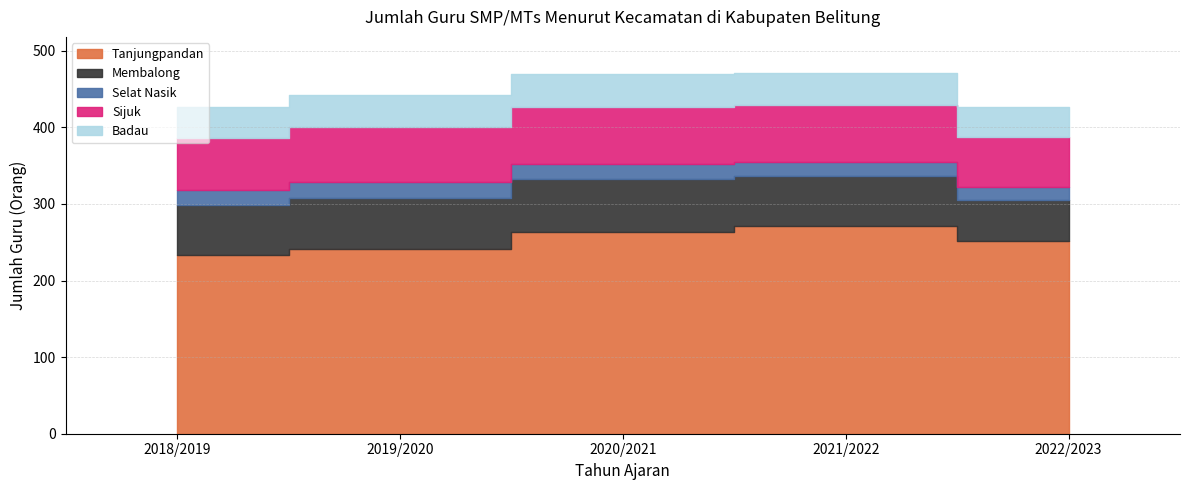

Where does the Tanjungpandan series first go above 251?

2020/2021